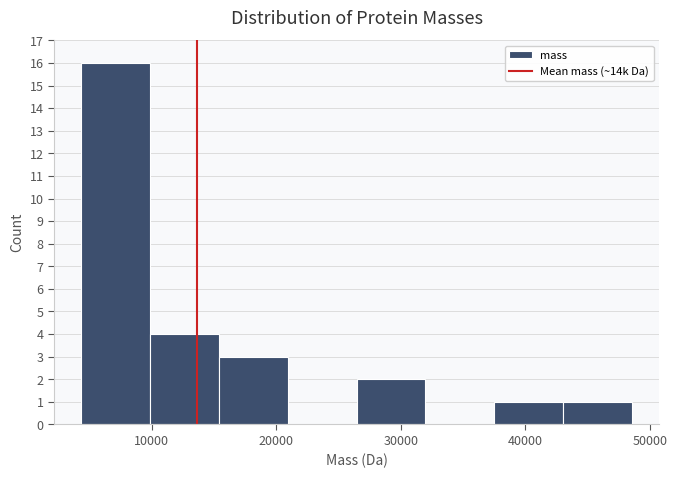

What is the height of the bar covering 4000 to 10000 on the x-axis? Neither the bar edges nor the heights are printed on the chart, so give them approximately, as read against the axes.

16